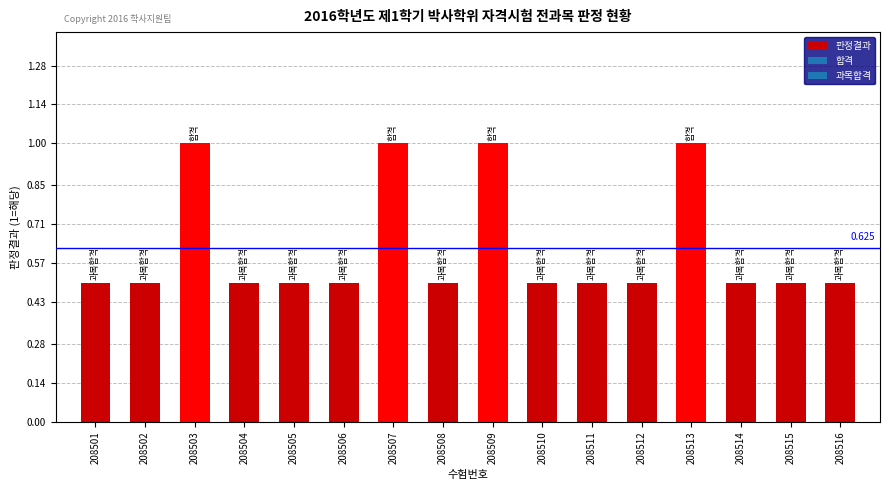

Rank the categories by value from highest to lowest.

208503, 208507, 208509, 208513, 208501, 208502, 208504, 208505, 208506, 208508, 208510, 208511, 208512, 208514, 208515, 208516